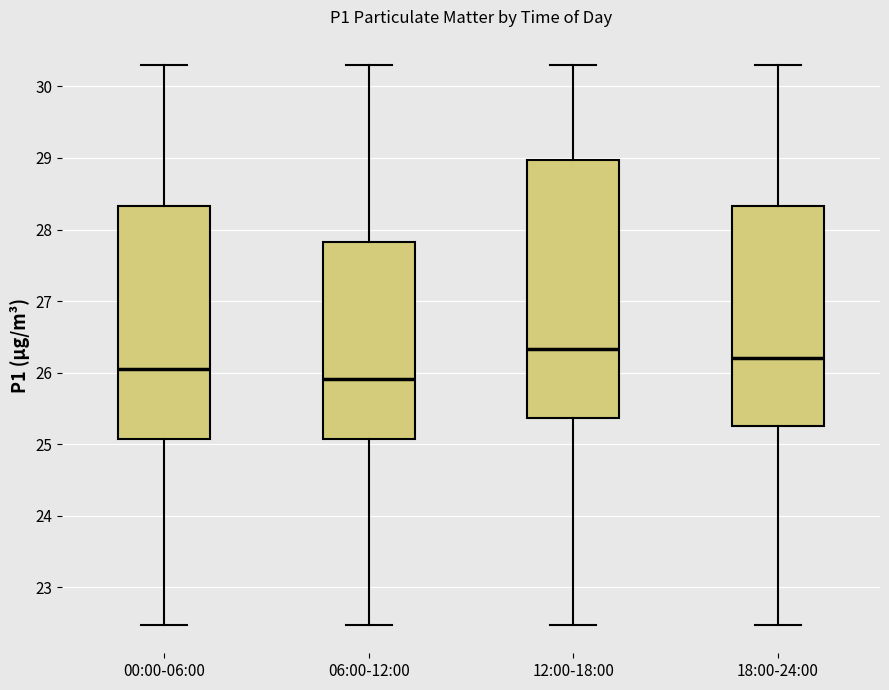

Reading left to right, transcribe this box plot: for each box, give where its median line is, the range the box spans, and where its two whiskers end, as read against the y-axis. The values are not printed on the chart, so give them approximately, as read against the axis.

00:00-06:00: median 26.1, box 25.1 to 28.3, whiskers 22.5 to 30.3
06:00-12:00: median 25.9, box 25.1 to 27.8, whiskers 22.5 to 30.3
12:00-18:00: median 26.3, box 25.4 to 29.0, whiskers 22.5 to 30.3
18:00-24:00: median 26.2, box 25.3 to 28.3, whiskers 22.5 to 30.3